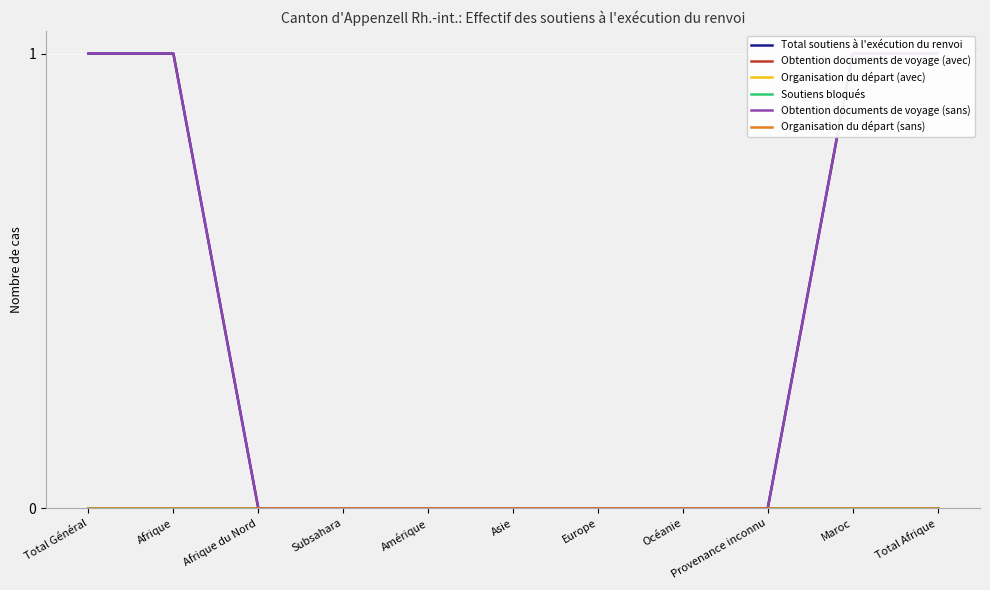

What position from the left is Maroc?

10